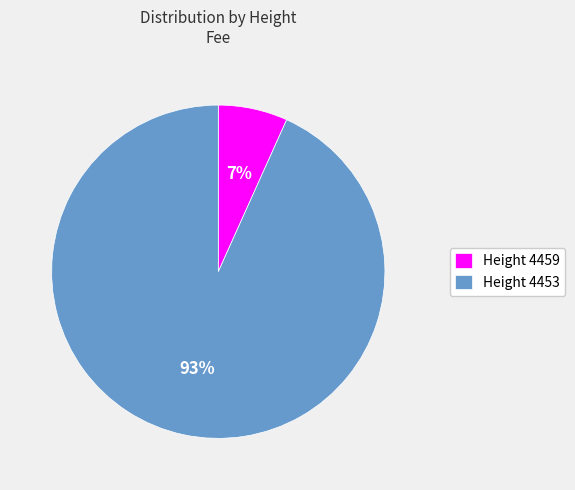

Do Height 4453 and Height 4459 together represent more than half of the pie?

Yes